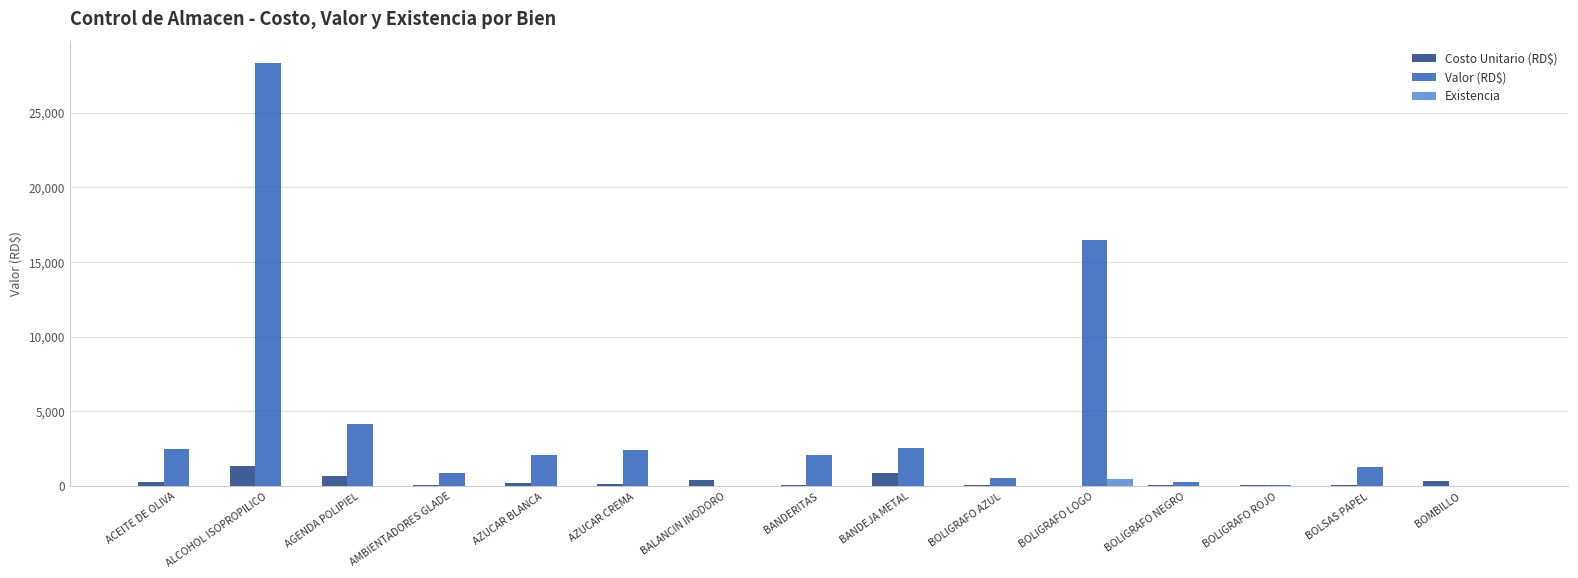

Which series has the largest total across all categories?

Valor (RD$)